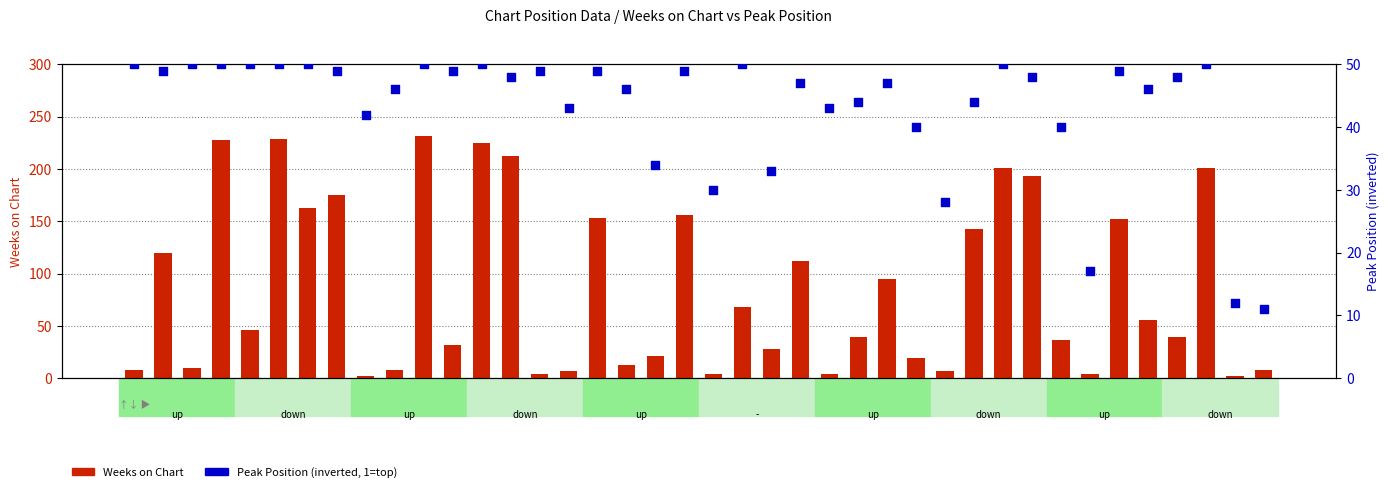

What are all the series names shown in the legend?

Weeks on Chart, Peak Position (inverted)